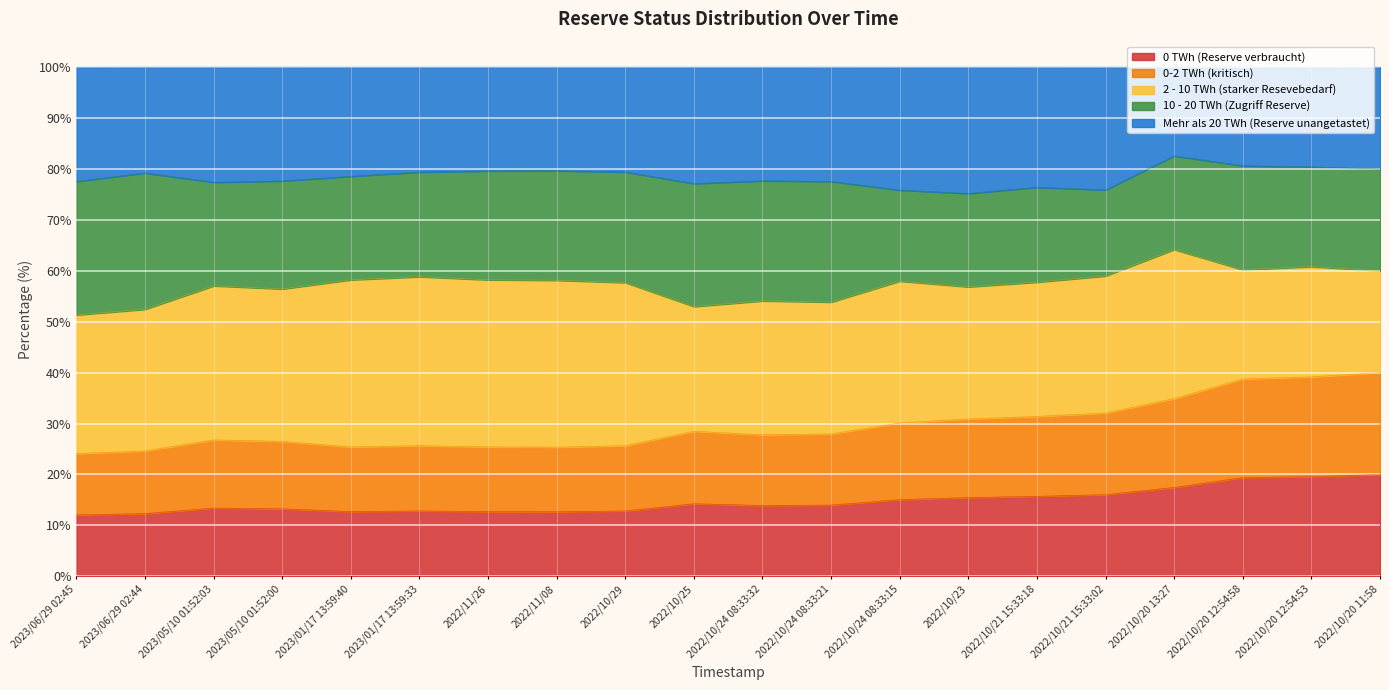

True or false: 0 TWh (Reserve verbraucht) has a value of 12.8 at 2023/01/17 13:59:33.

True